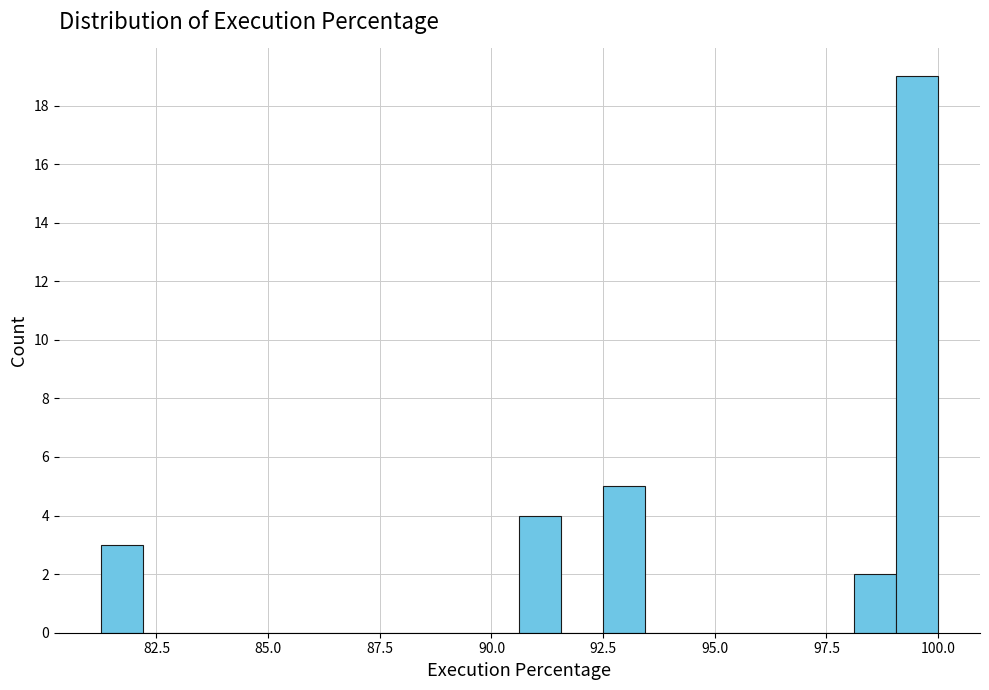

Read against the x-axis, roughly where is the centre of the tallest bar?

99.5